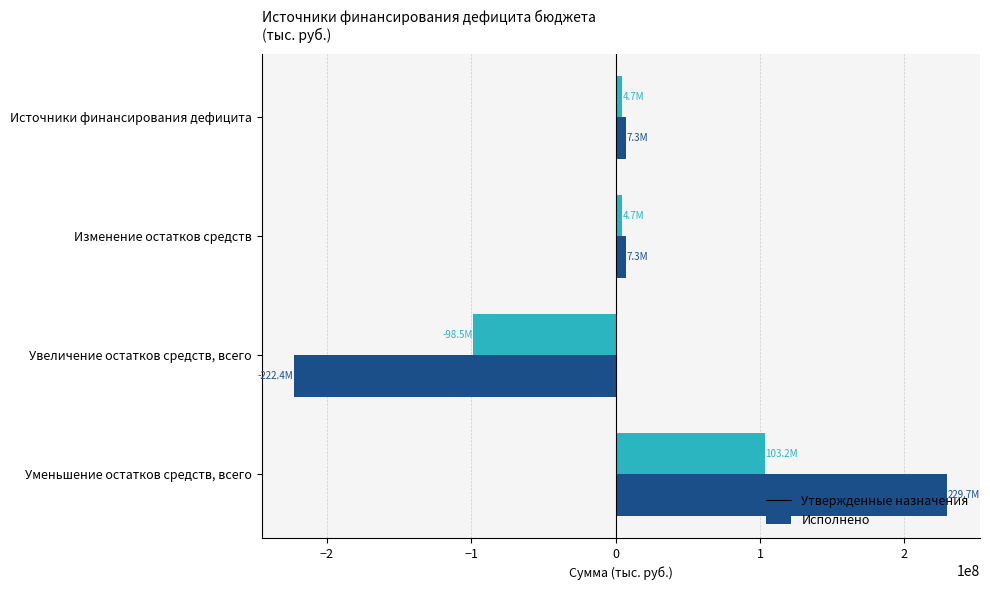

At which category is the sum across all series the highest?

Уменьшение остатков средств, всего